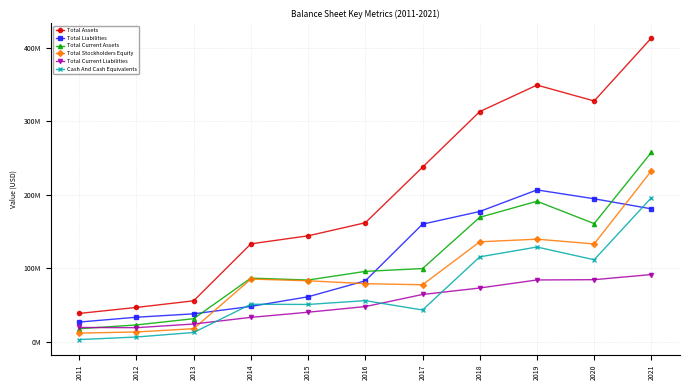

Where is Total Assets nearest to the value 225?

2017